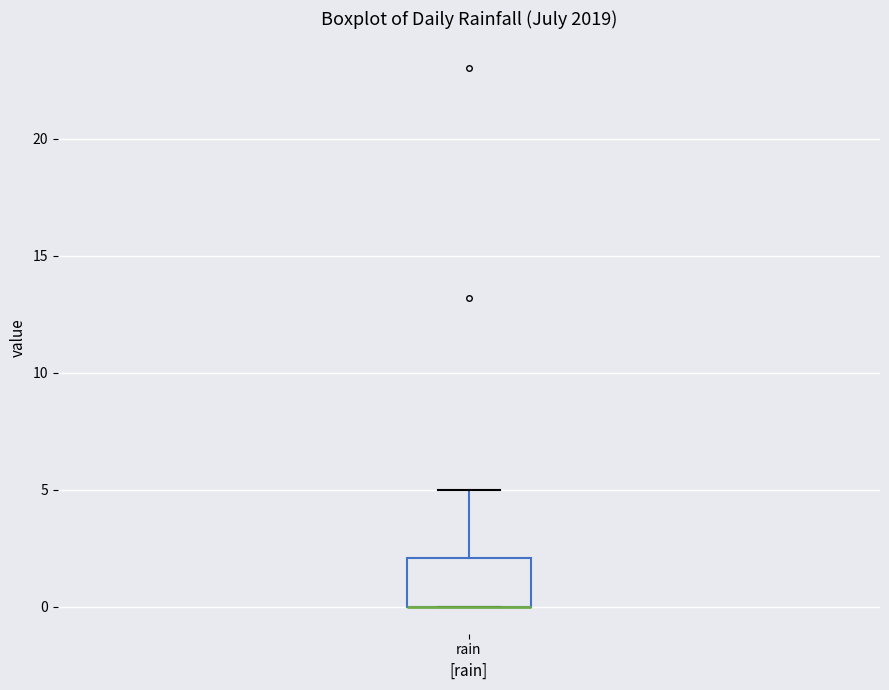

Read this box plot against the y-axis: the position of the median line, the range covered by the box, and the ends of both whiskers. The values are not printed on the chart, so give them approximately, as read against the axis.

median 0 (drawn on the box's lower edge), box 0 to 2, whiskers 0 to 5